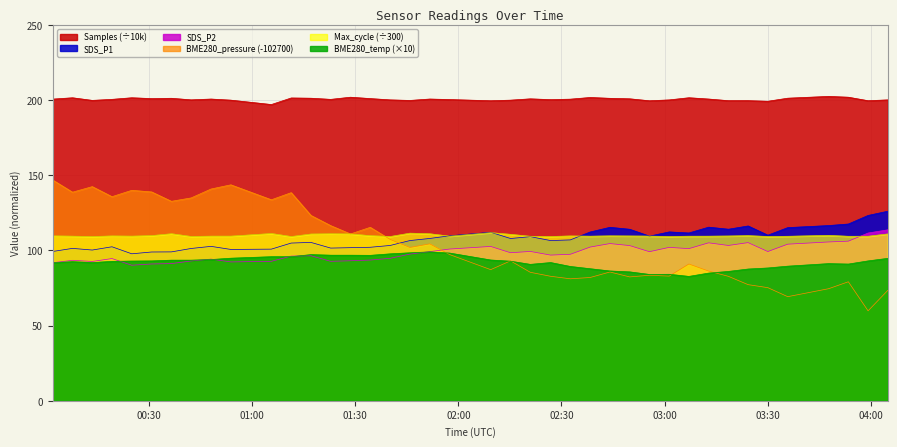

True or false: Samples (÷10k) and SDS_P1 cross at least once.

False